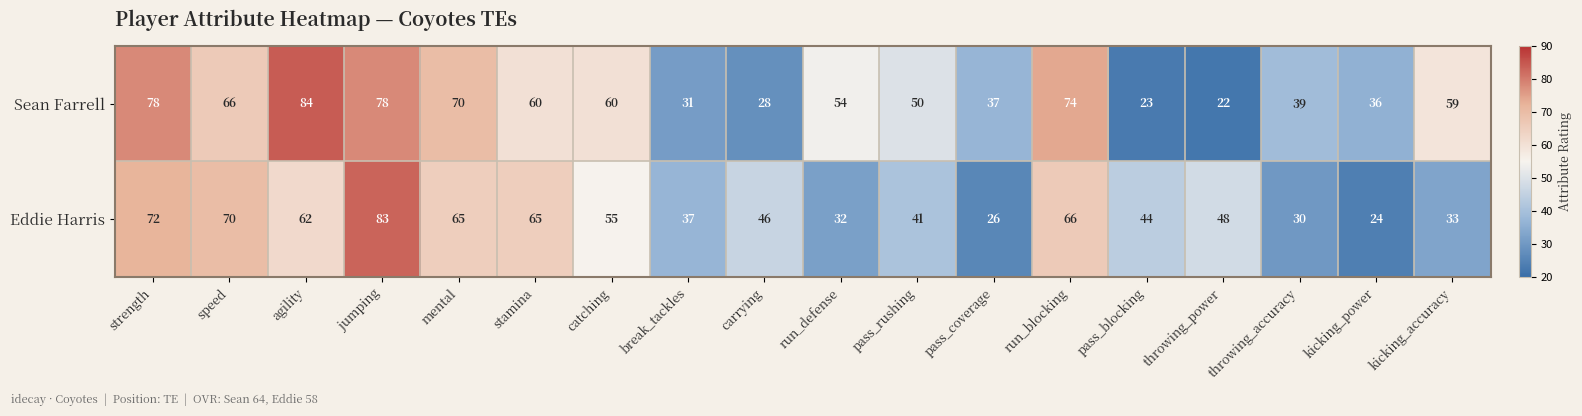

How many distinct data groups are displayed?

2